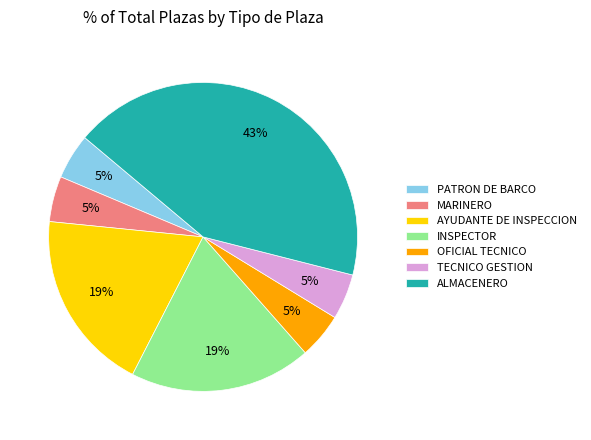

Count the number of slices in the pie.

7